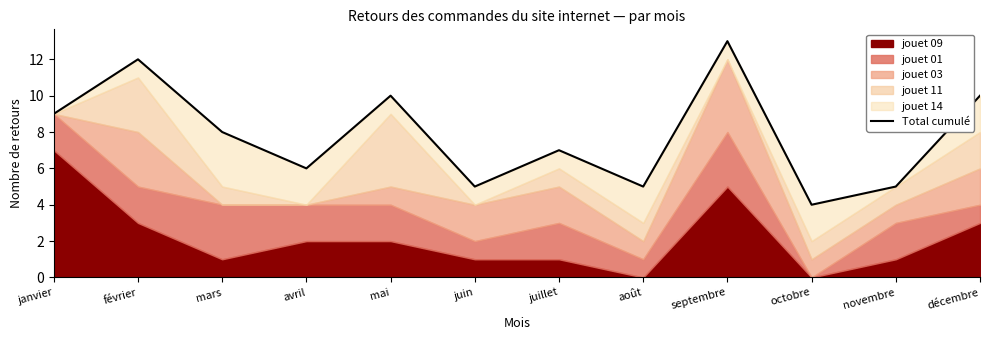

What is the approximate value at septembre?

13